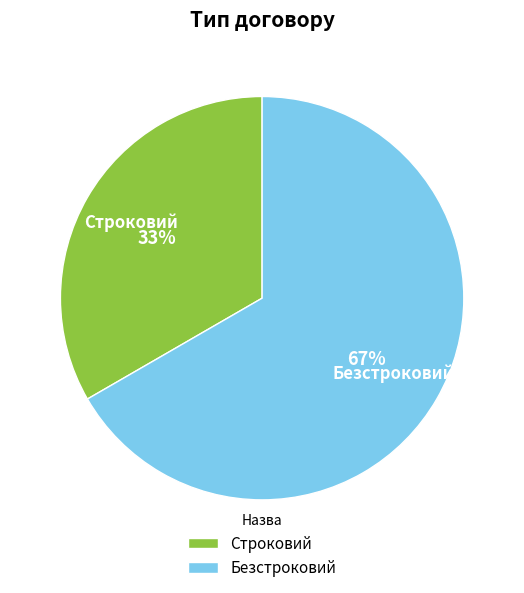

The Безстроковий slice represents 67% of the pie. True or false?

True